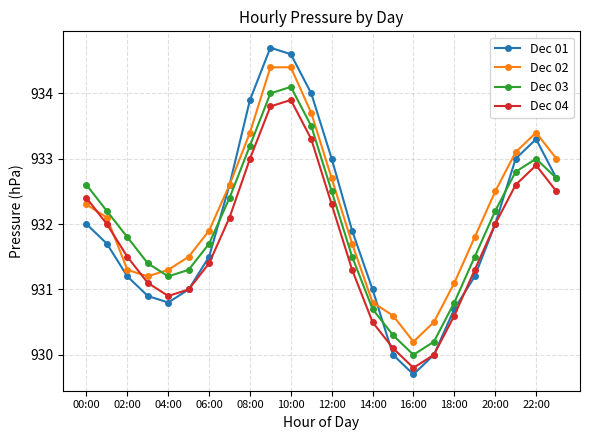

In Dec 03, how many points are lower than both neighbors (excluding endpoints)?

2